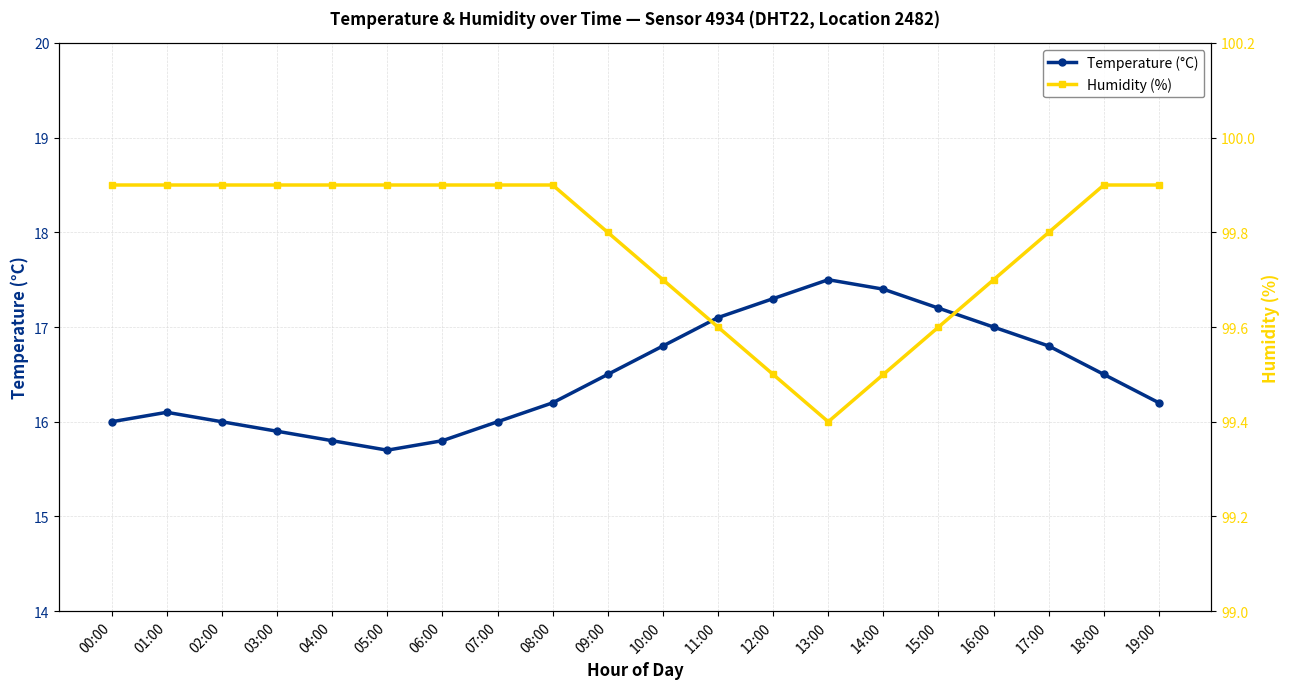

Is the value of Humidity (%) at 10:00 greater than the value of Temperature (°C) at 19:00?

Yes